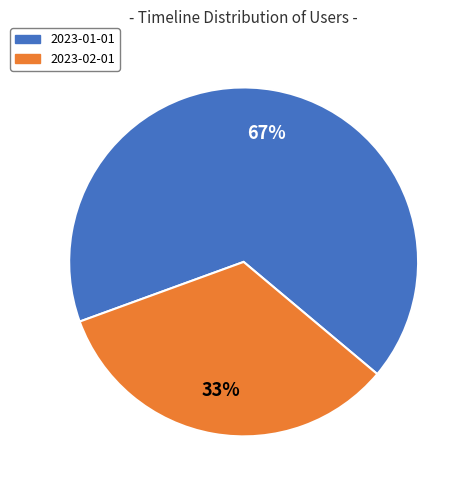

Which category has the smallest portion of the pie?

2023-02-01